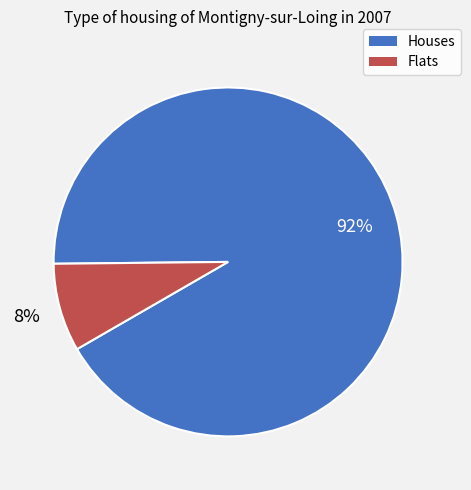

Do Houses and Flats together represent more than half of the pie?

Yes